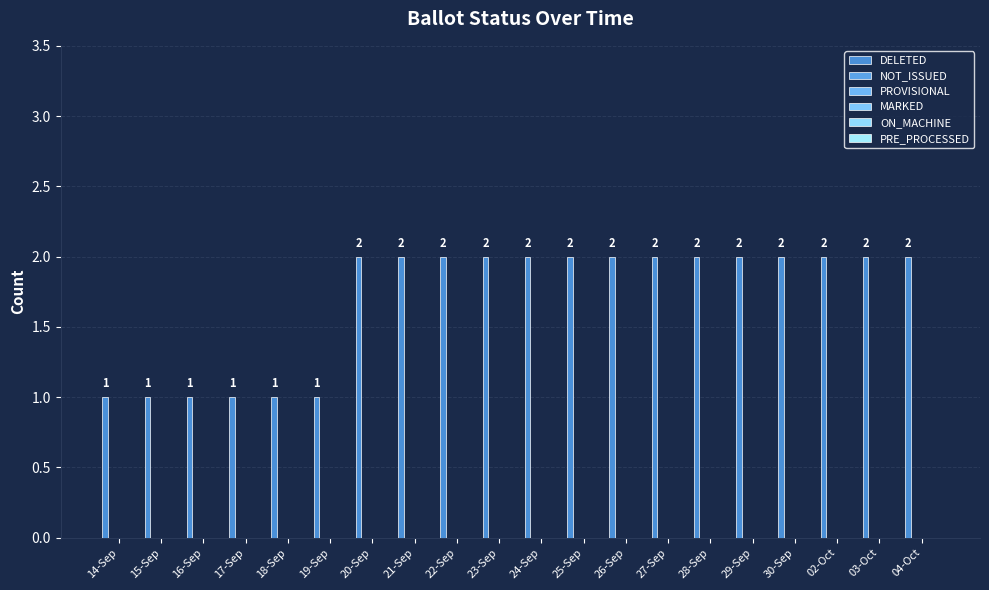

How many data points does each series have?

20